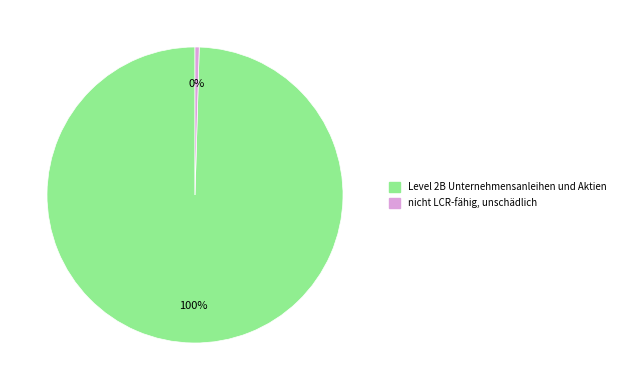

How many segments does this pie chart have?

2